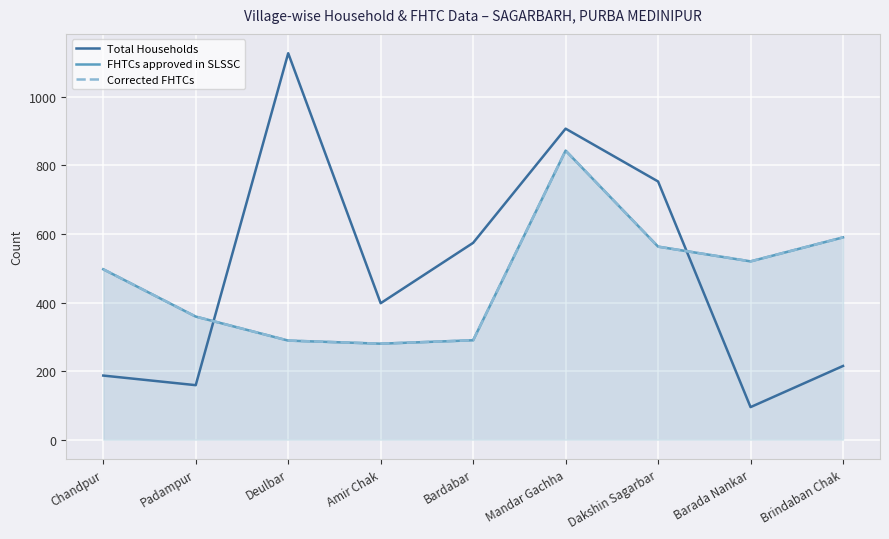

Rank the categories by FHTCs approved in SLSSC value from highest to lowest.

Mandar Gachha, Brindaban Chak, Dakshin Sagarbar, Barada Nankar, Chandpur, Padampur, Bardabar, Deulbar, Amir Chak